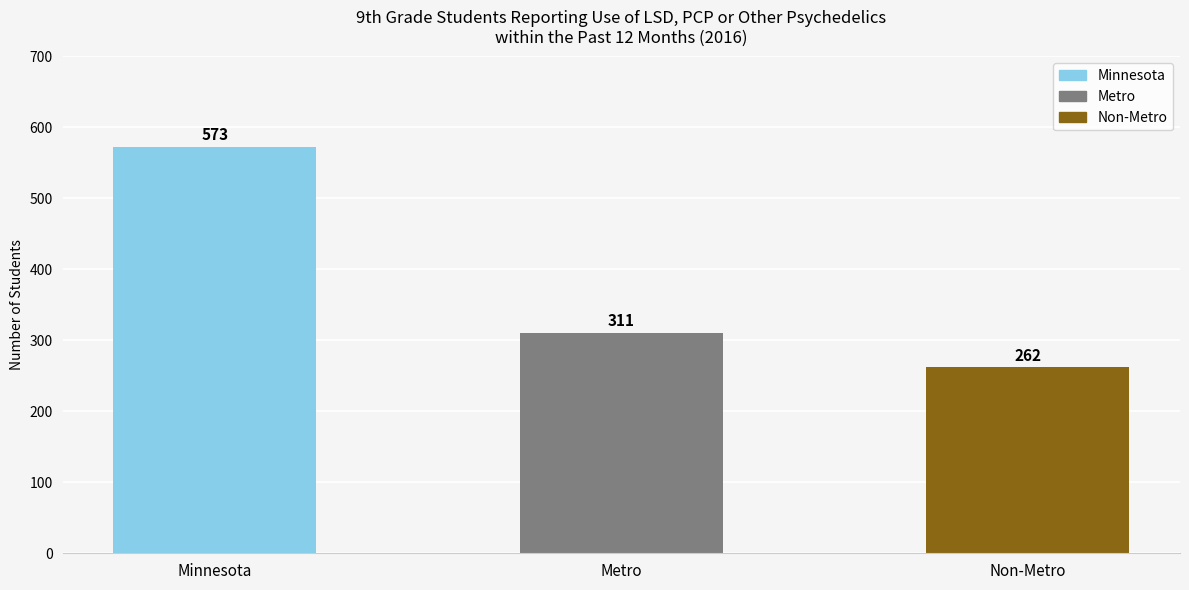

What position from the left is Non-Metro?

3